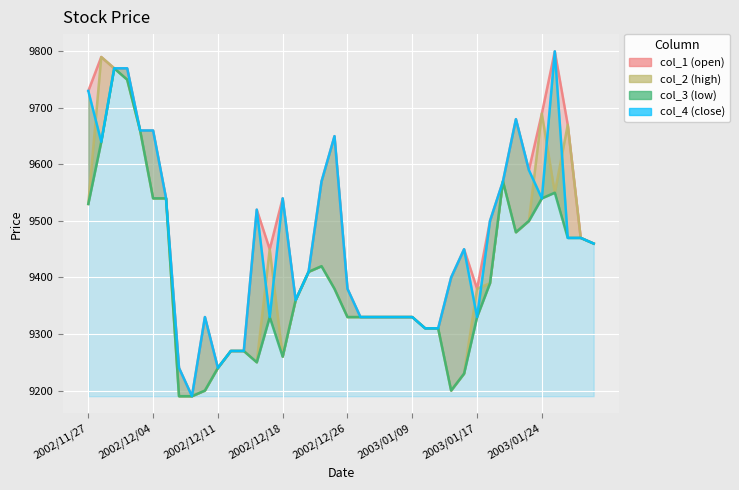

Reading left to right, transcribe all the data shown in this chart.

col_1 (open): 9730	9790	9770	9770	9660	9660	9540	9240	9190	9330	9240	9270	9270	9520	9450	9540	9360	9410	9570	9650	9380	9330	9330	9330	9330	9330	9310	9310	9400	9450	9380	9500	9570	9680	9590	9690	9800	9670	9470	9460
col_3 (low): 9530	9790	9770	9750	9660	9540	9540	9190	9190	9200	9240	9270	9270	9250	9450	9260	9360	9410	9420	9380	9330	9330	9330	9330	9330	9330	9310	9310	9200	9230	9380	9390	9570	9480	9500	9690	9550	9670	9470	9460
col_3 line: 9530	9640	9770	9750	9660	9540	9540	9190	9190	9200	9240	9270	9270	9250	9330	9260	9360	9410	9420	9380	9330	9330	9330	9330	9330	9330	9310	9310	9200	9230	9330	9390	9570	9480	9500	9540	9550	9470	9470	9460
col_1 line: 9730	9640	9770	9770	9660	9660	9540	9240	9190	9330	9240	9270	9270	9520	9330	9540	9360	9410	9570	9650	9380	9330	9330	9330	9330	9330	9310	9310	9400	9450	9330	9500	9570	9680	9590	9540	9800	9470	9470	9460